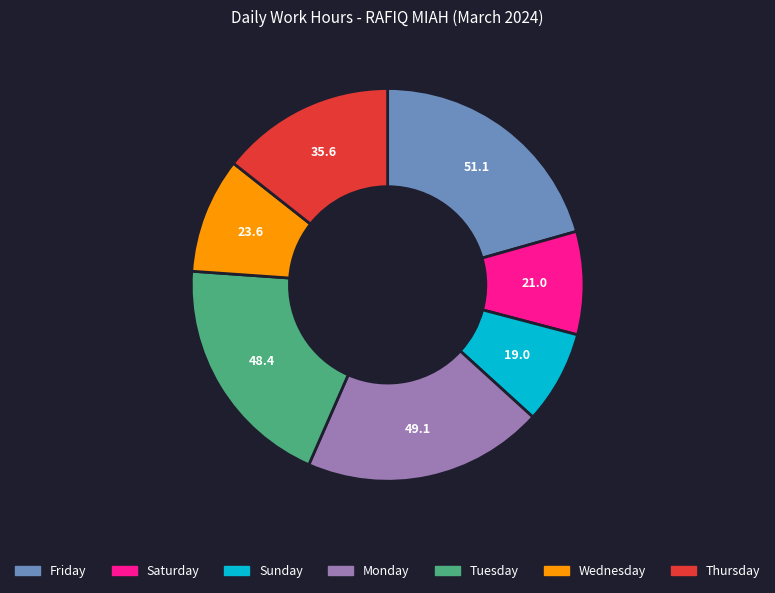

Is there any slice that represents more than half of the pie?

No